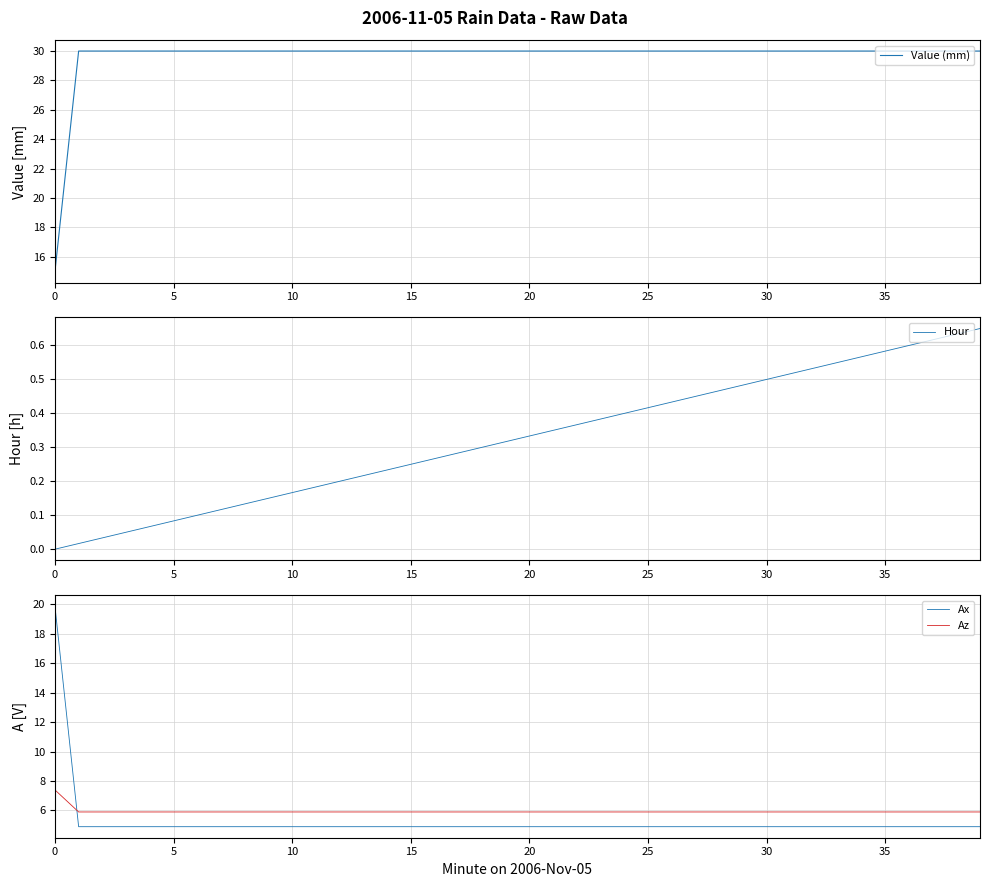

What is the total value across all series at 20?

40.8